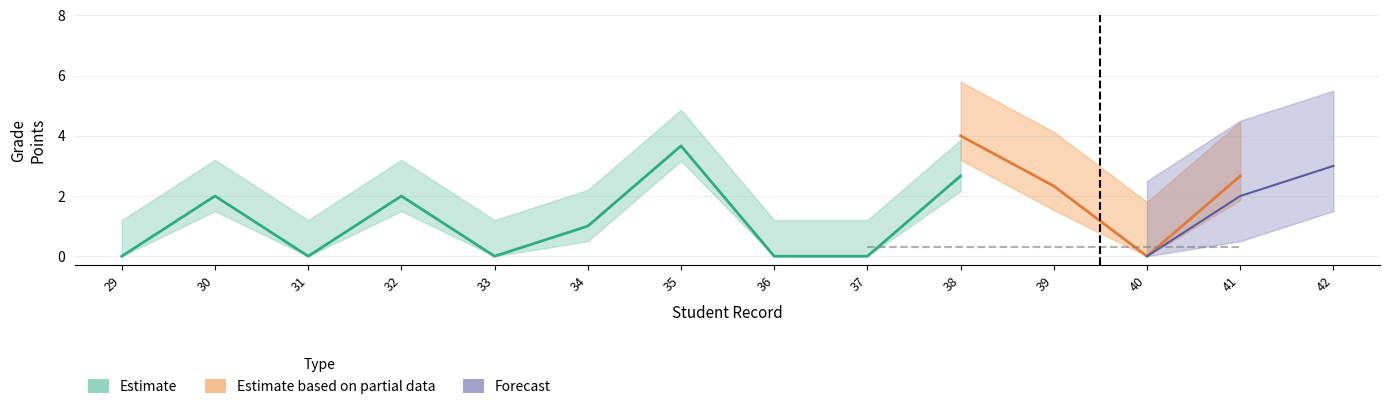

What are all the series names shown in the legend?

Estimate, Estimate based on partial data, Forecast